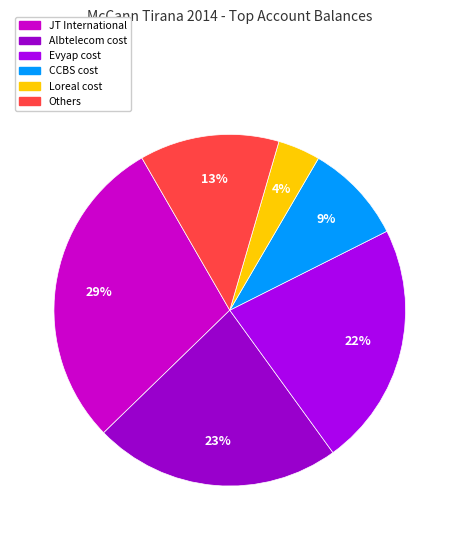

Approximately how many times larger is the value at Albtelecom cost compared to CCBS cost?

2.5